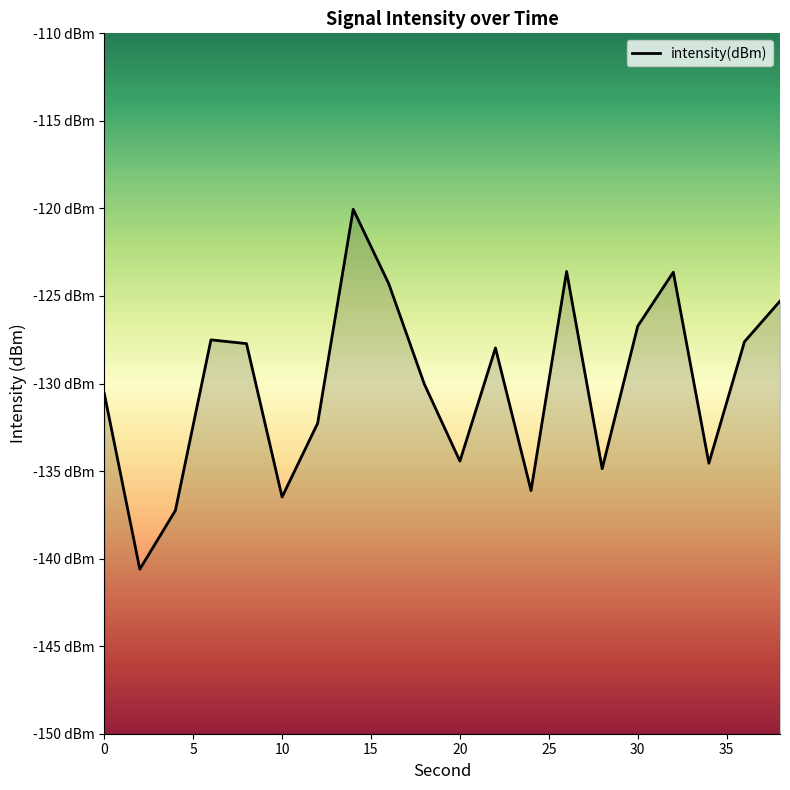

Reading right to left, extract all data points from this chart.

-125.3	-127.6	-134.6	-123.6	-126.7	-134.9	-123.6	-136.1	-128.0	-134.4	-130.0	-124.3	-120.1	-132.3	-136.5	-127.7	-127.5	-137.3	-140.6	-130.6